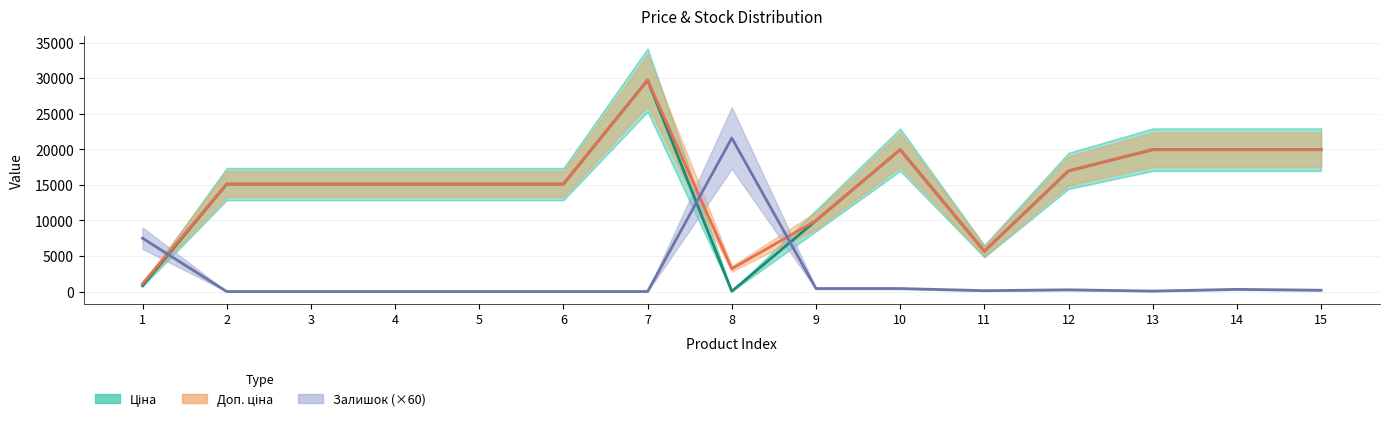

Where does the Ціна series first go above 15120?

7